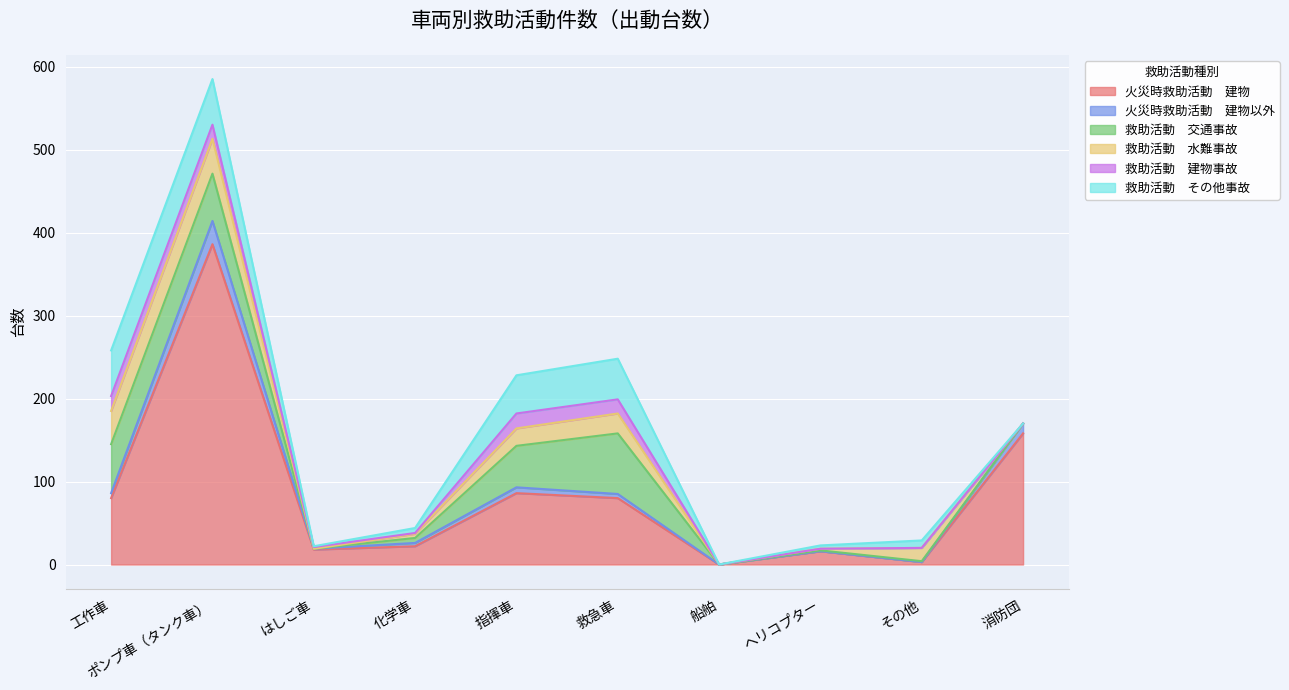

Reading left to right, transcribe all the data shown in this chart.

火災時救助活動　建物: 工作車=80	ポンプ車（タンク車）=386	はしご車=18	化学車=22	指揮車=86	救急車=80	船舶=0	ヘリコプター=16	その他=3	消防団=158
火災時救助活動　建物以外: 工作車=6	ポンプ車（タンク車）=28	はしご車=1	化学車=4	指揮車=7	救急車=5	船舶=0	ヘリコプター=0	その他=0	消防団=12
救助活動　交通事故: 工作車=59	ポンプ車（タンク車）=57	はしご車=0	化学車=6	指揮車=50	救急車=73	船舶=0	ヘリコプター=1	その他=1	消防団=0
救助活動　水難事故: 工作車=40	ポンプ車（タンク車）=42	はしご車=0	化学車=5	指揮車=21	救急車=24	船舶=0	ヘリコプター=2	その他=16	消防団=0
救助活動　建物事故: 工作車=18	ポンプ車（タンク車）=17	はしご車=2	化学車=1	指揮車=18	救急車=17	船舶=0	ヘリコプター=0	その他=0	消防団=0
救助活動　その他事故: 工作車=55	ポンプ車（タンク車）=55	はしご車=1	化学車=6	指揮車=46	救急車=49	船舶=0	ヘリコプター=4	その他=9	消防団=0